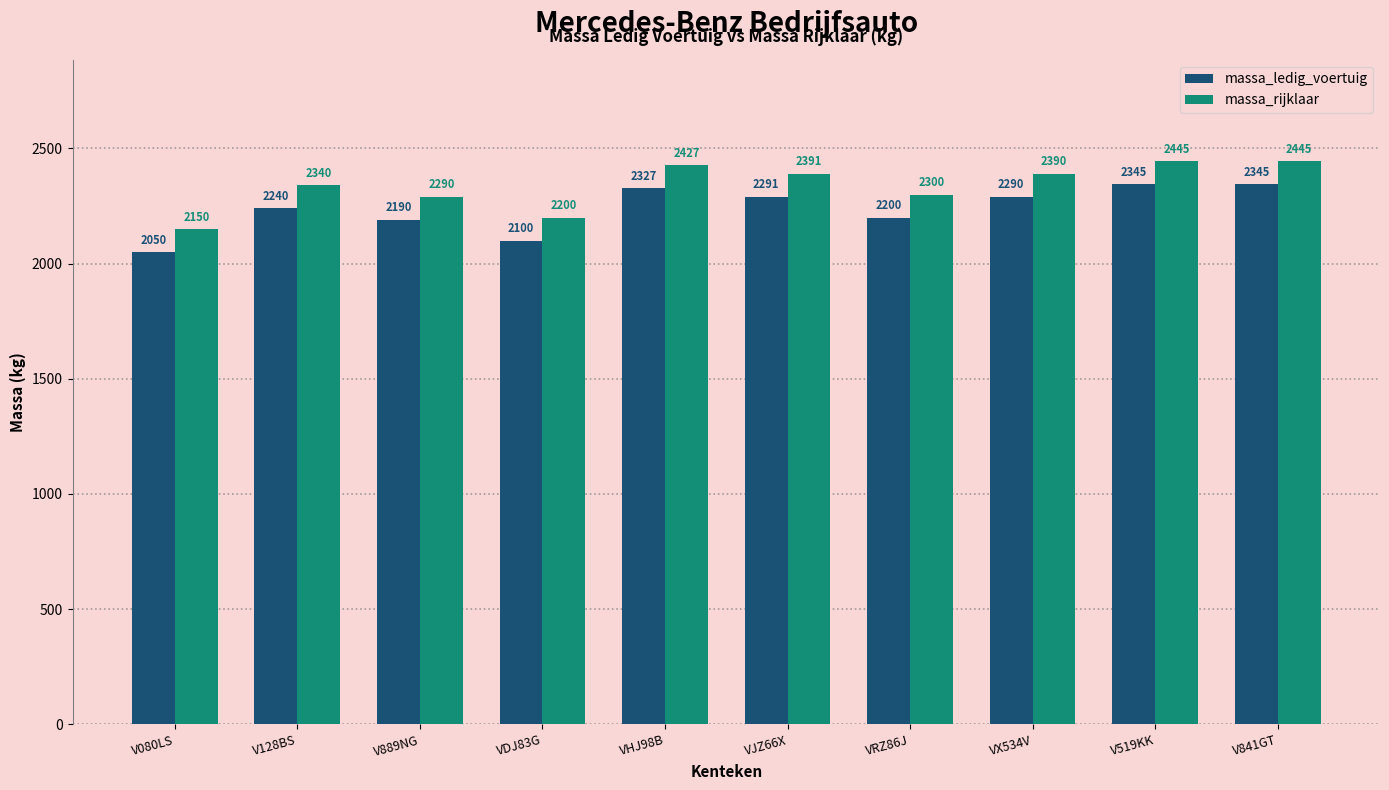

What is the difference between the highest and lowest values at VRZ86J?

100